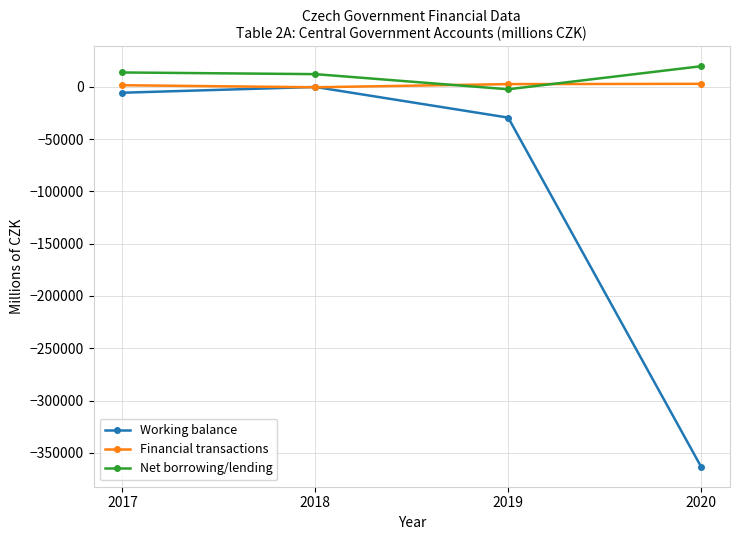

How many times do Financial transactions and Net borrowing/lending cross each other?

2